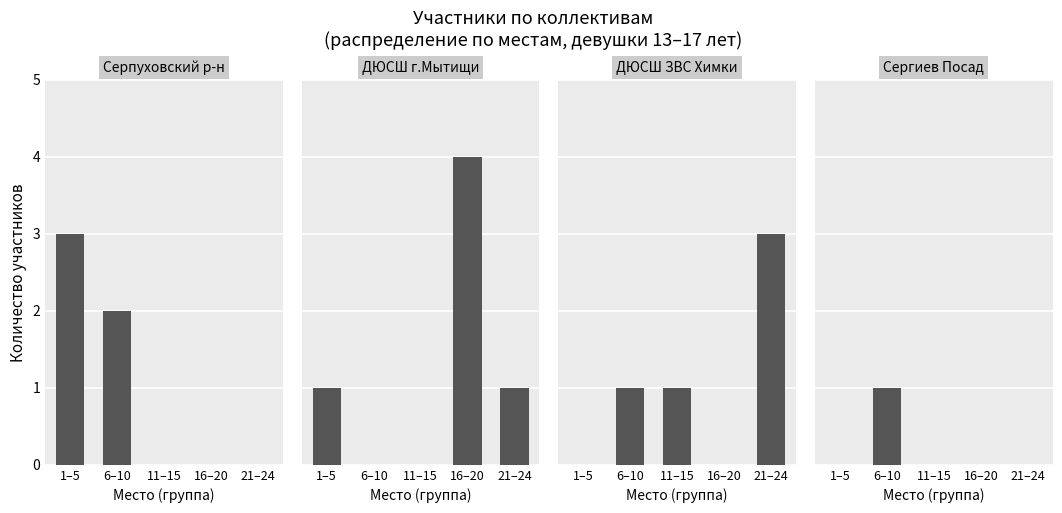

What is the label of the 4th bar from the left?

16–20